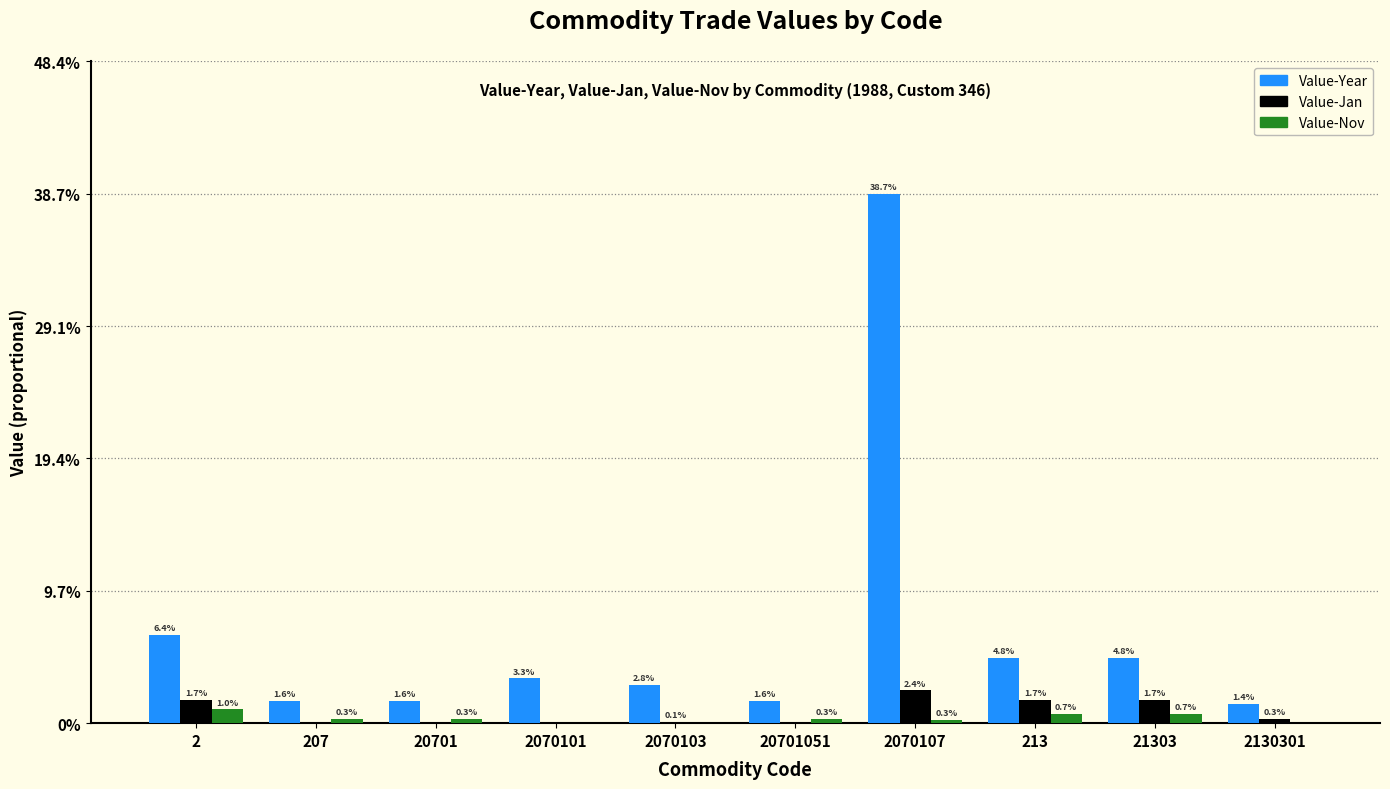

At which category does the chart reach its peak across all series?

2070107